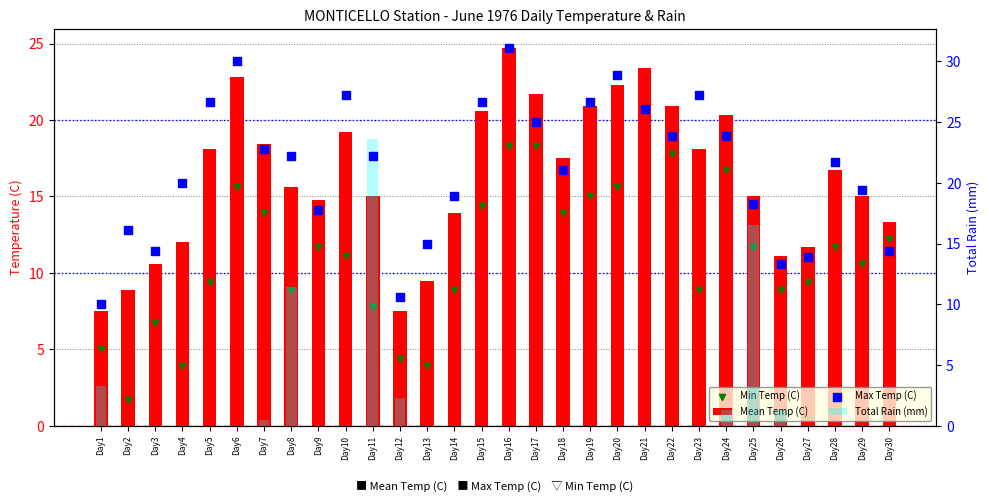

Is the value of Total Rain (mm) at Day29 greater than the value of Min Temp (C) at Day13?

No